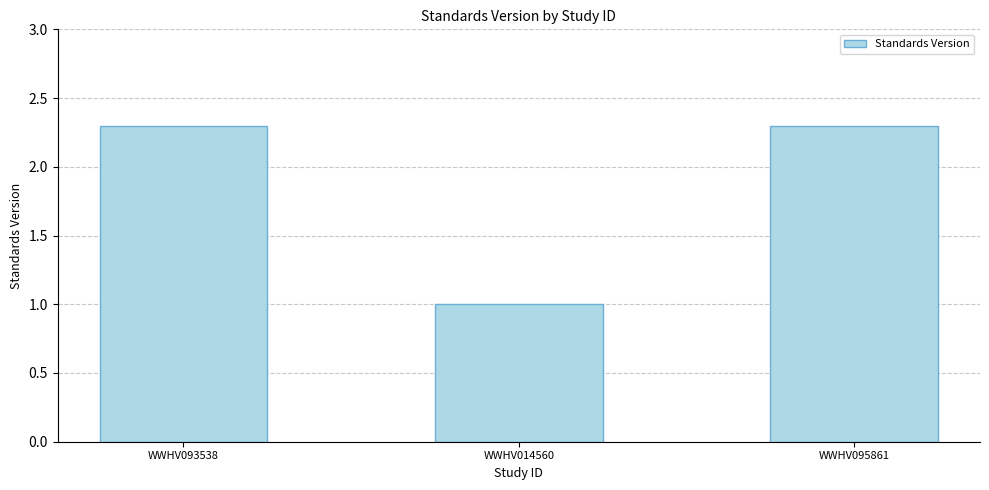

What is the sum of the values at WWHV093538 and WWHV095861?

4.6